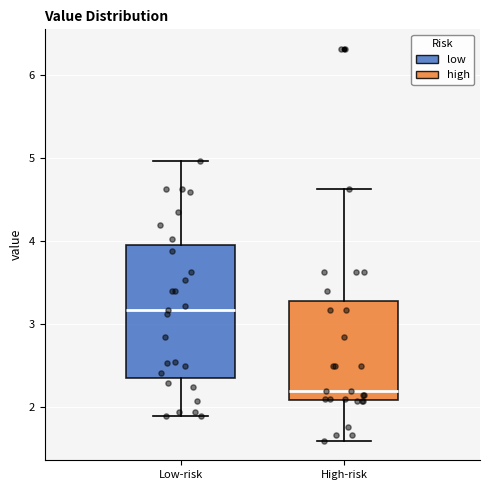

Which box is the tallest, from its lower edge to its upper edge?

Low-risk